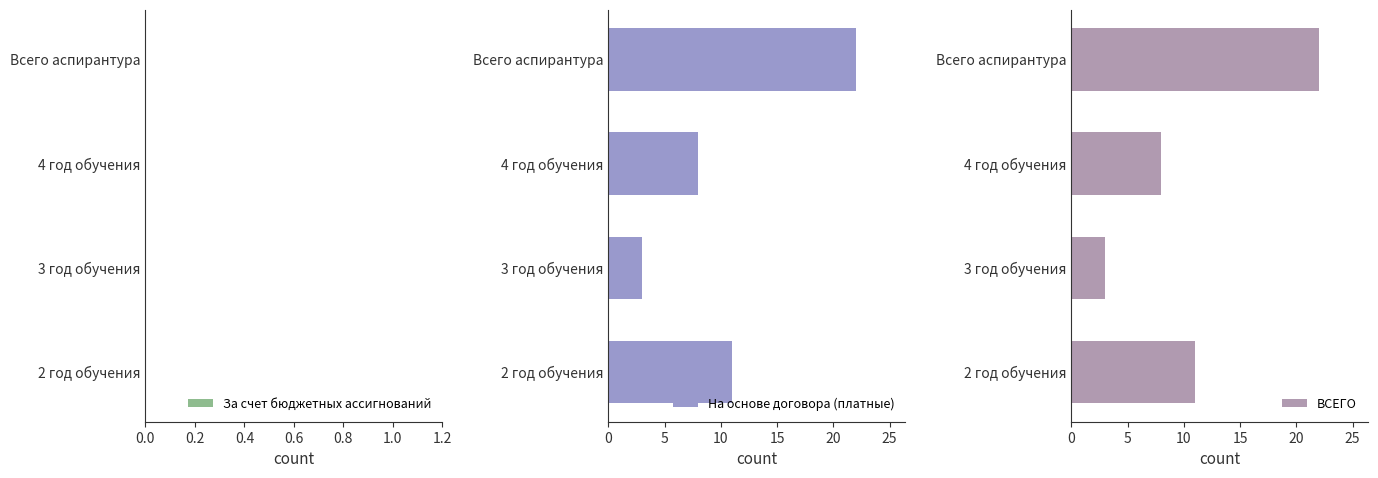

Rank the categories by ВСЕГО value from highest to lowest.

Всего аспирантура, 2 год обучения, 4 год обучения, 3 год обучения